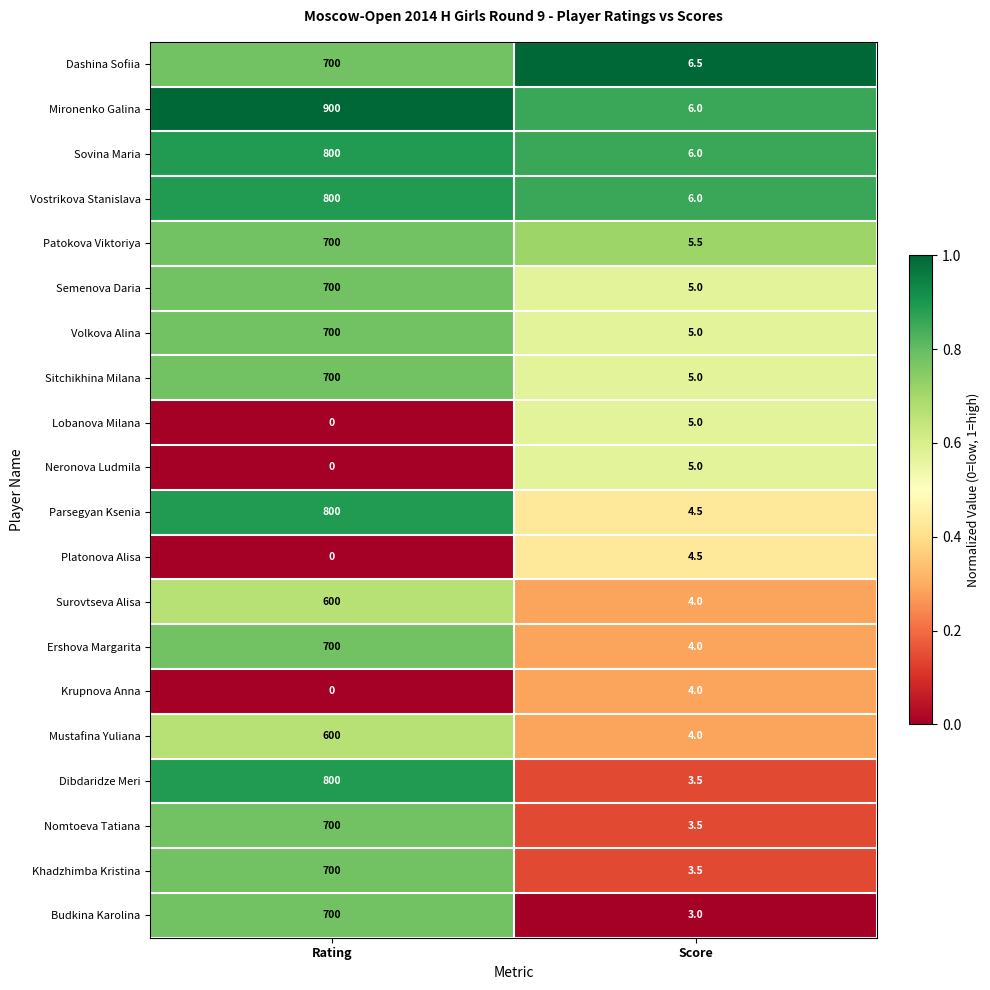

What is the sum of the Semenova Daria values at Rating and Score?

705.0